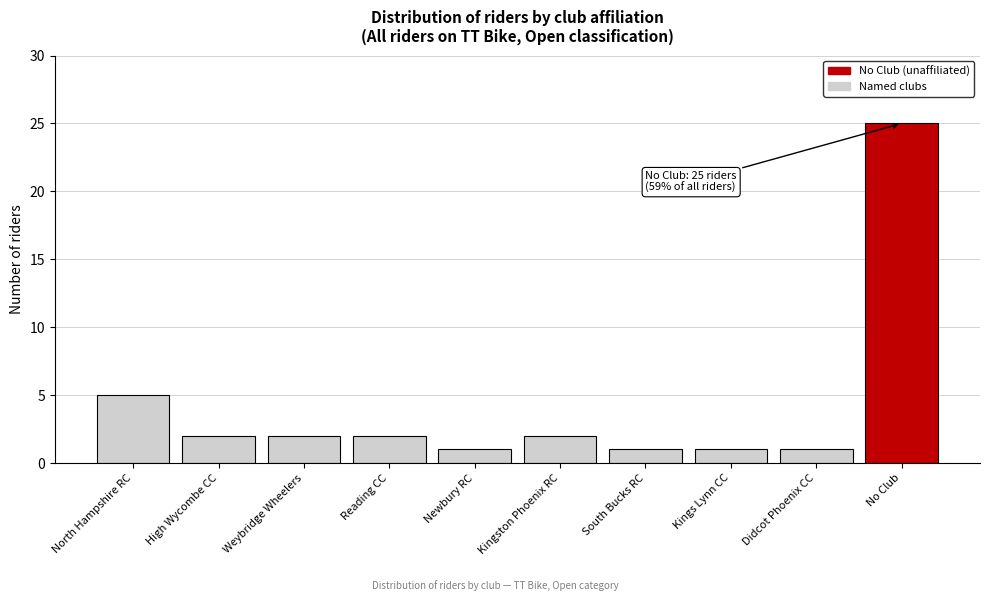

Reading left to right, what are all the values shown in this chart?

5	2	2	2	1	2	1	1	1	25